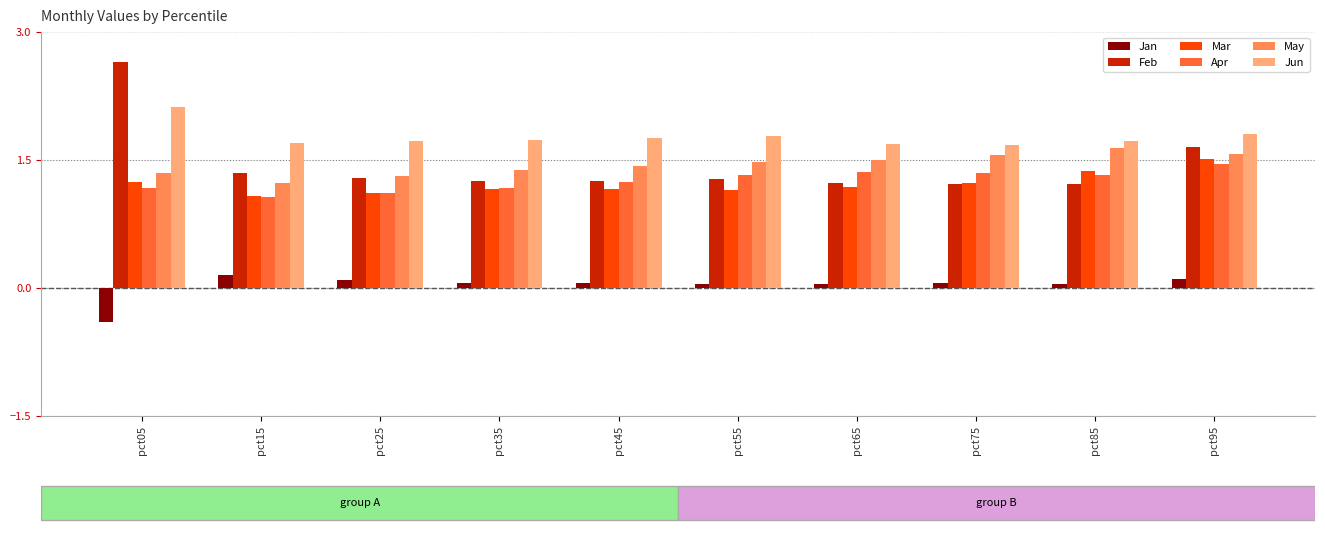

At which label does Jan reach its minimum?

pct05